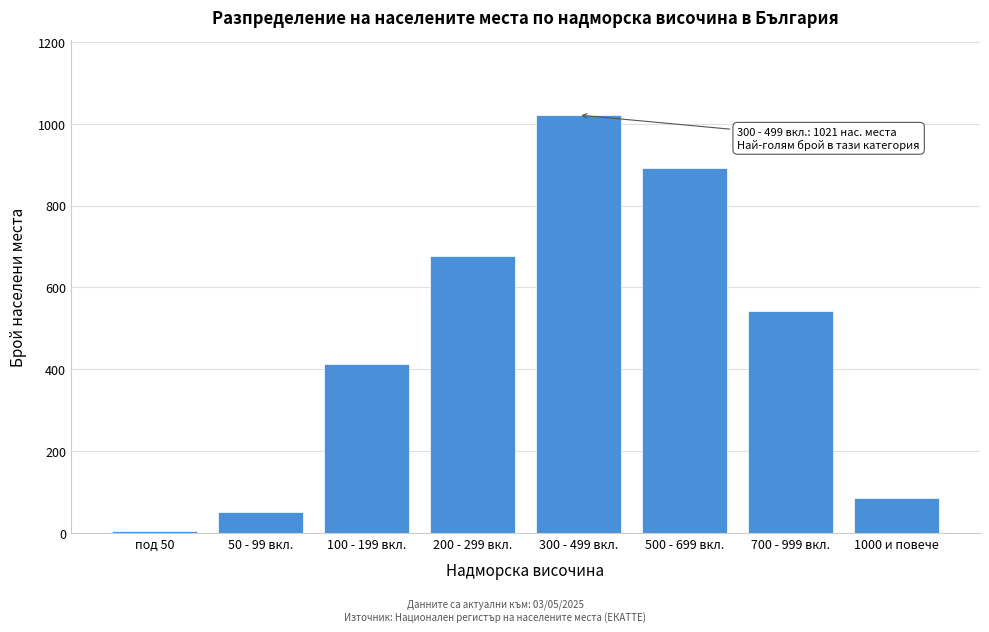

Reading right to left, list all the values displayed in this chart.

1000 и повече=87	700 - 999 вкл.=543	500 - 699 вкл.=892	300 - 499 вкл.=1021	200 - 299 вкл.=678	100 - 199 вкл.=412	50 - 99 вкл.=52	под 50=5